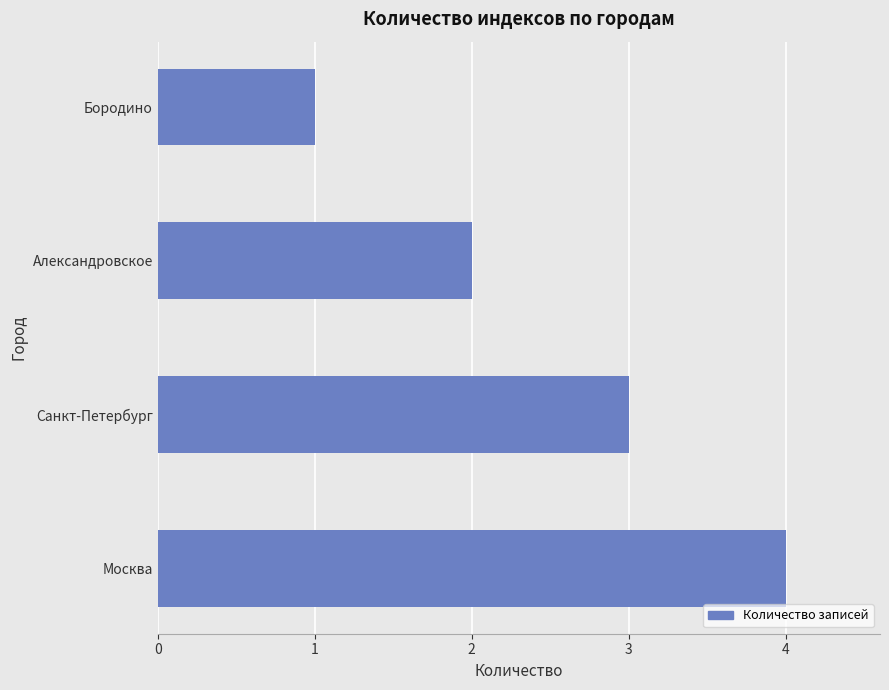

How many values are between 2 and 4?

3